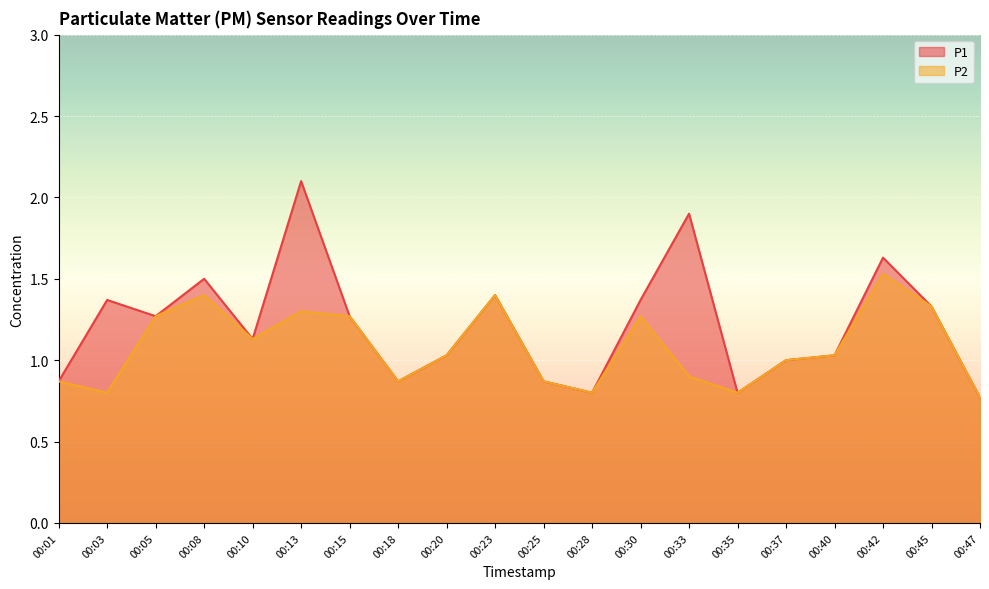

Count the number of categories in the chart.

20